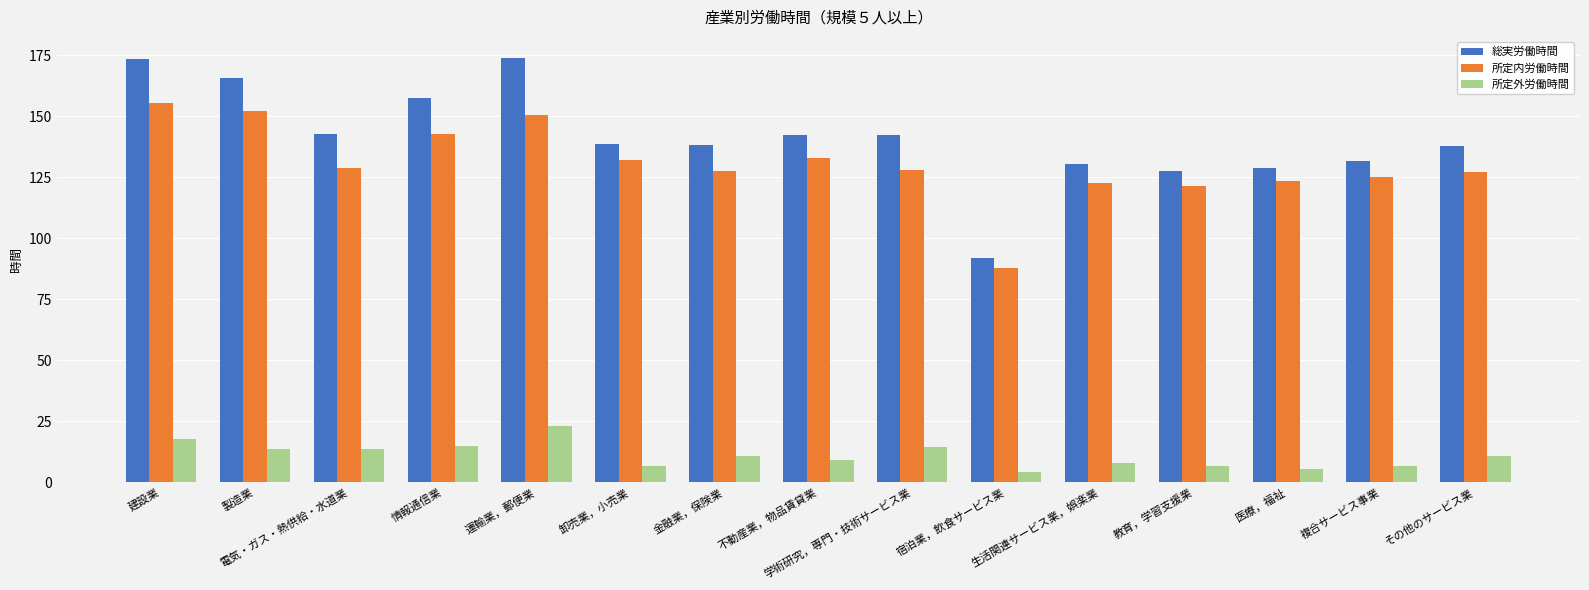

The value of 総実労働時間 at 電気・ガス・熱供給・水道業 is 142.7. True or false?

True